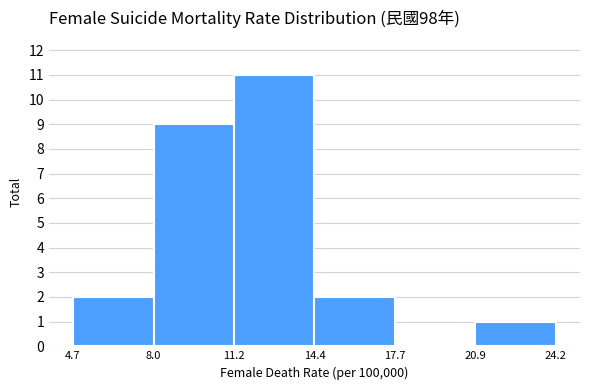

Reading left to right, transcribe this chart: for each bar, give the range it covers on the x-axis and its height. The values are not printed on the chart, so give them approximately, as read against the axis.

4.7 to 8.0: 2
8.0 to 11.2: 9
11.2 to 14.4: 11
14.4 to 17.7: 2
17.7 to 20.9: 0
20.9 to 24.2: 1